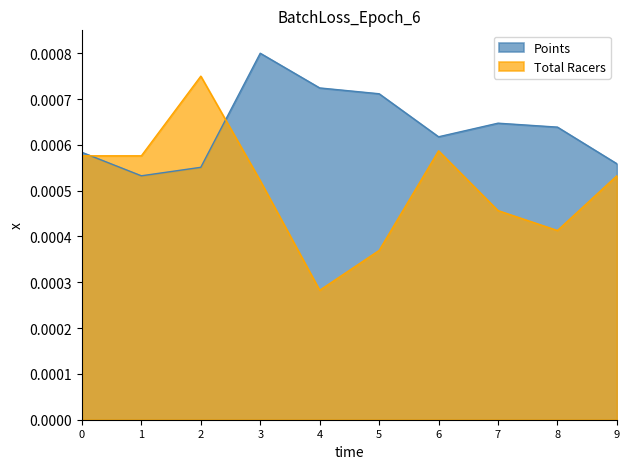

At which label does Points reach its peak?

3